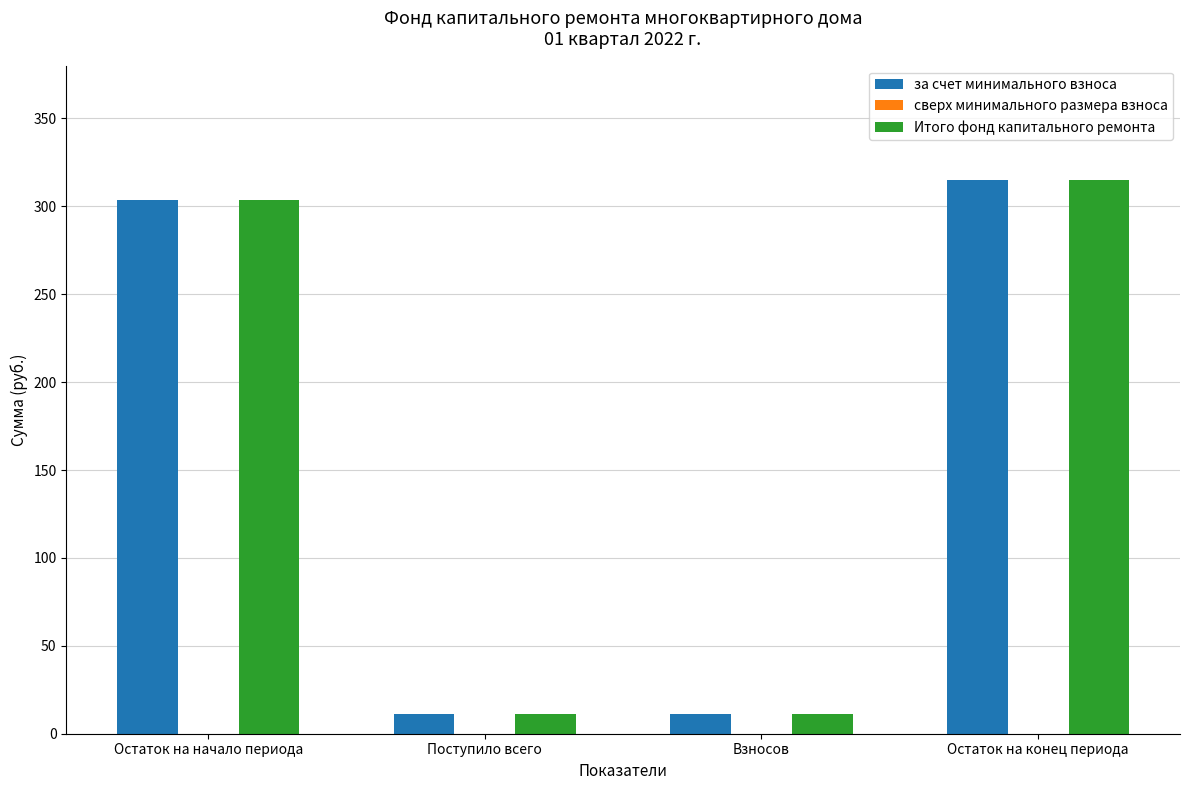

At which label is Итого фонд капитального ремонта closest to 163?

Остаток на начало периода